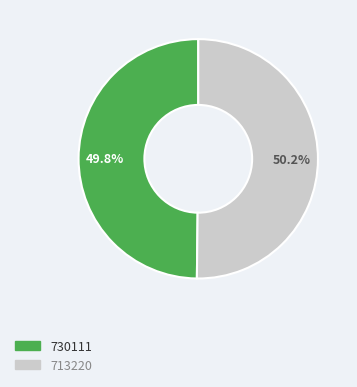

To the nearest percent, what is the combined percentage of 730111 and 713220?

100%